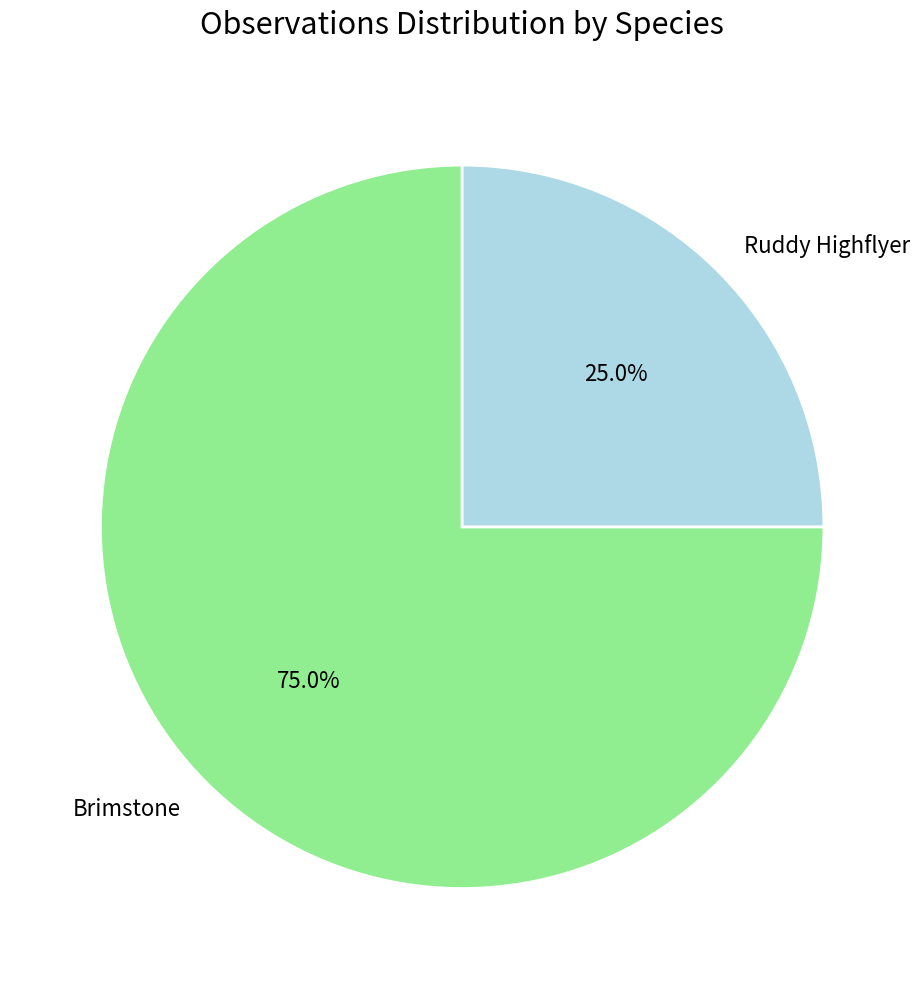

Which category accounts for the majority?

Brimstone